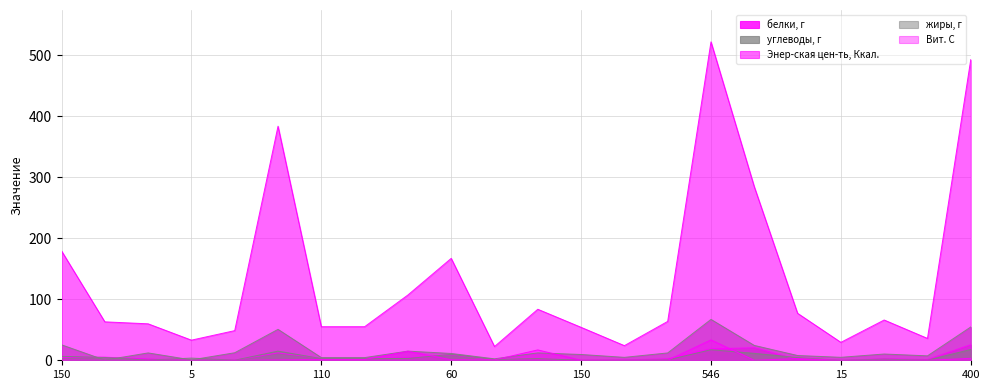

What are all the series names shown in the legend?

белки, г, углеводы, г, Энер-ская цен-ть, Ккал., жиры, г, Вит. С